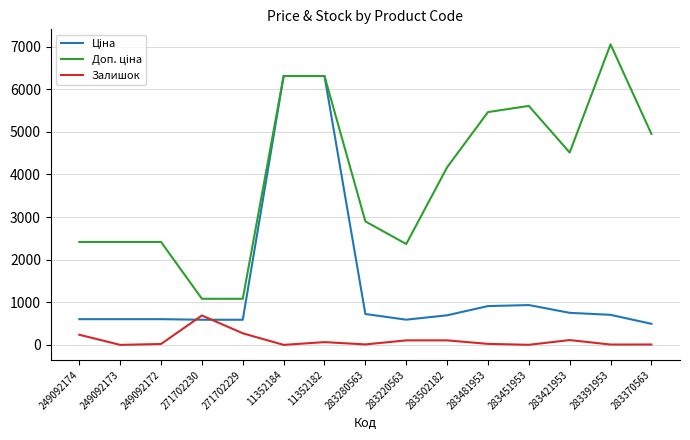

At which label does Залишок reach its peak?

271702230